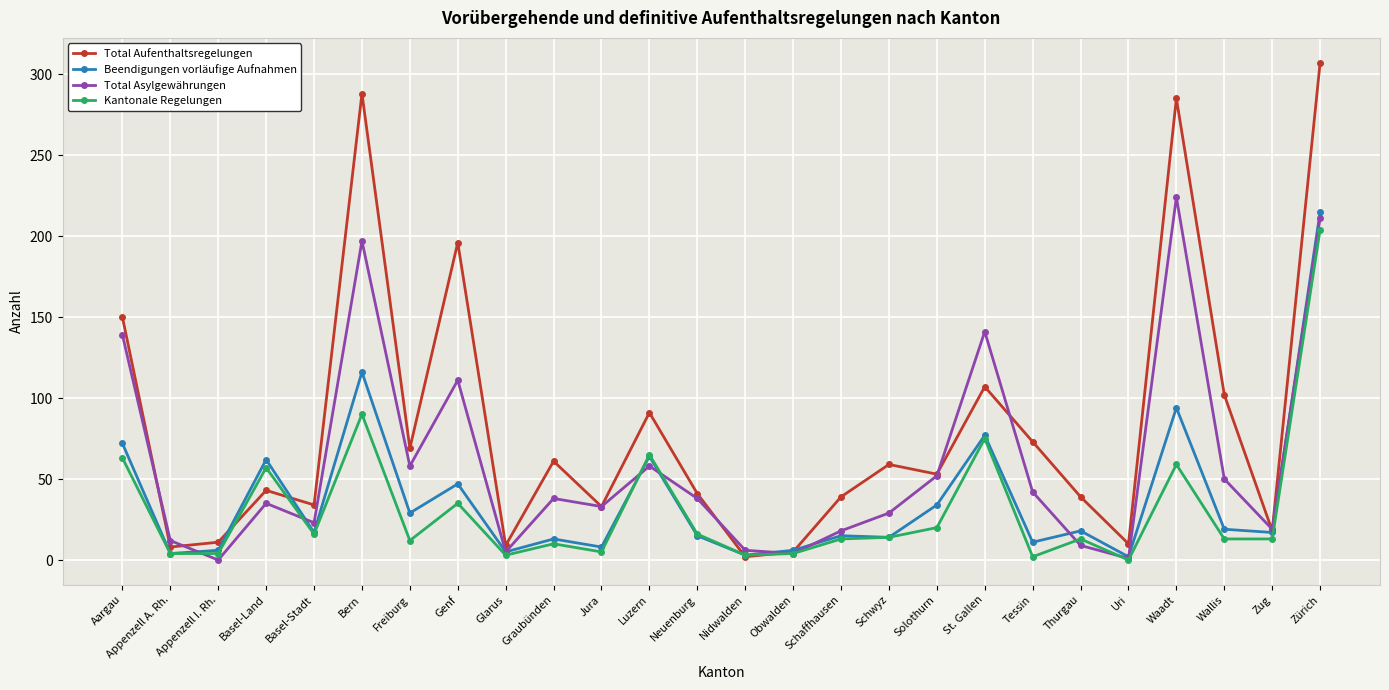

At which category is the sum across all series the highest?

Zürich